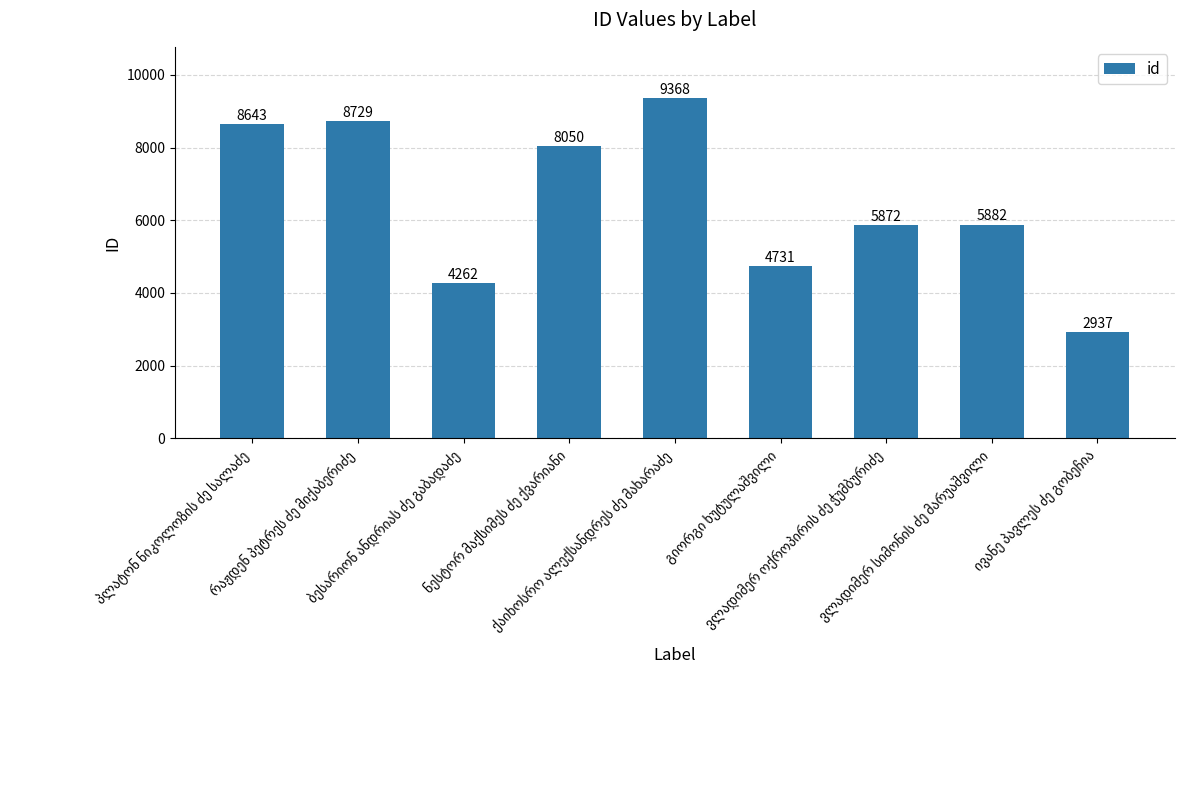

What is the value of the 2nd bar from the left?

8729